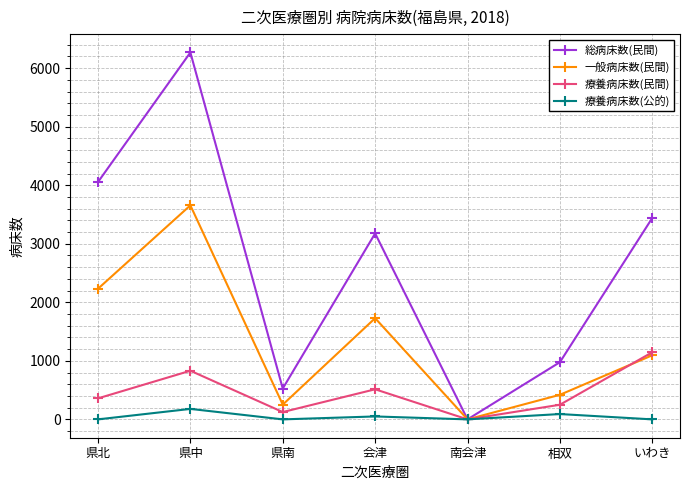

What is the value of the 一般病床数(民間) point at the 4th from the left?

1729